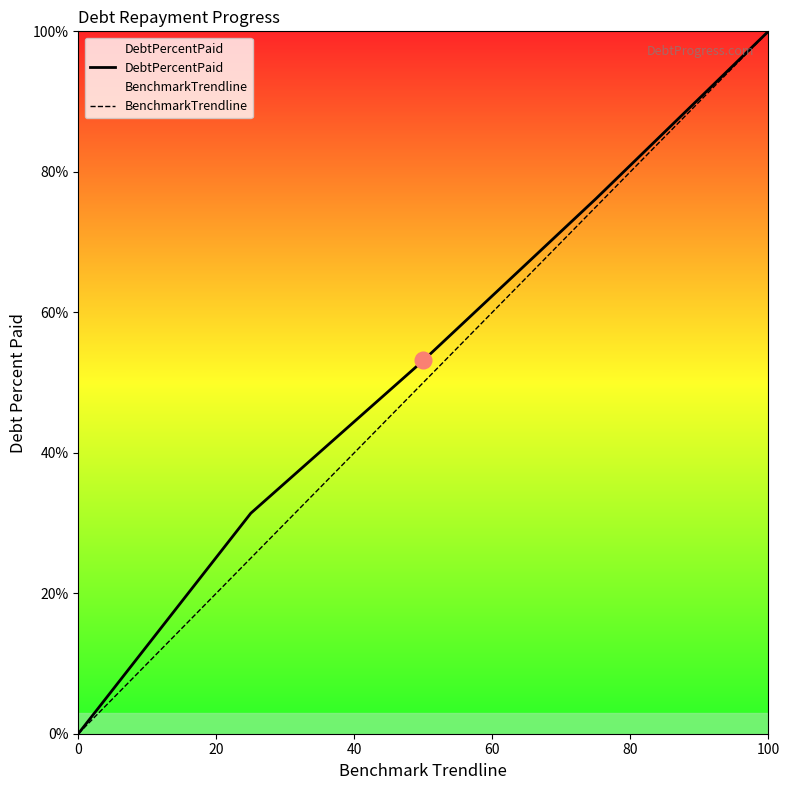

What is the average value of the BenchmarkTrendline series?

50.0